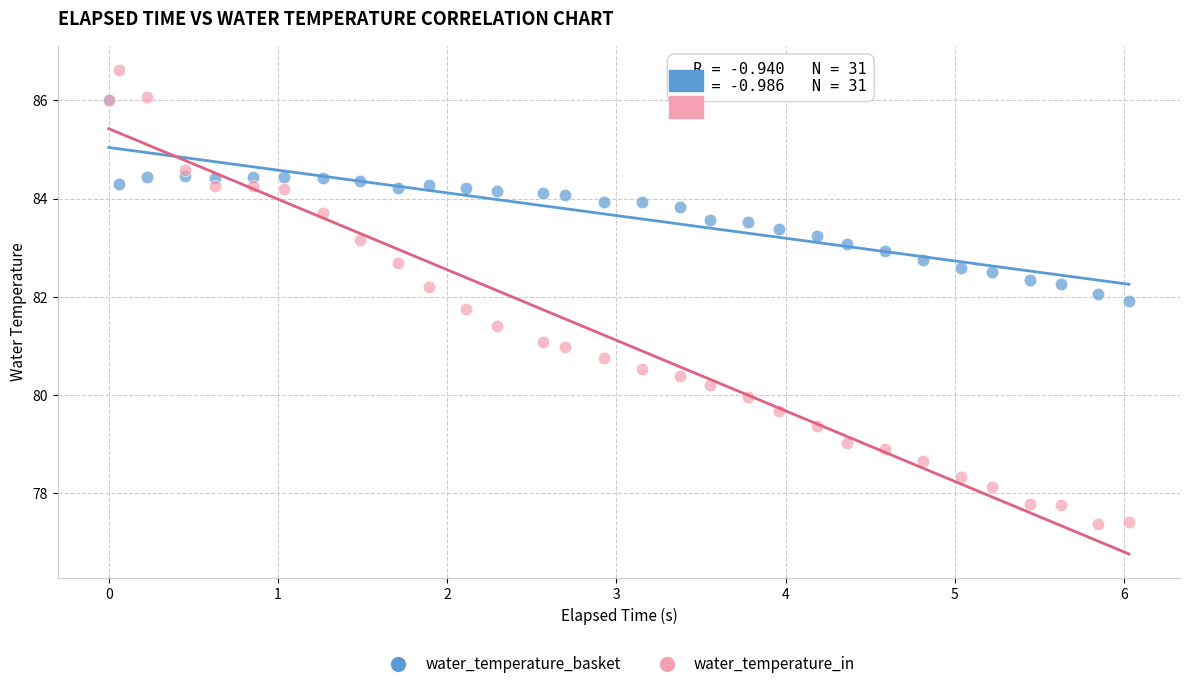

Which series has the widest spread of Y values?

water_temperature_in